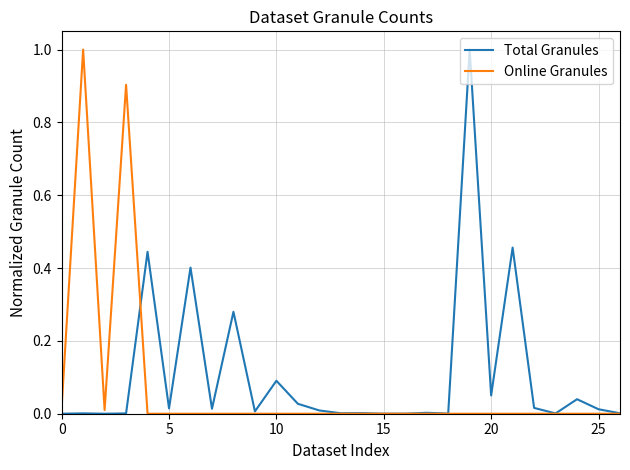

How many lines are shown in the chart?

2